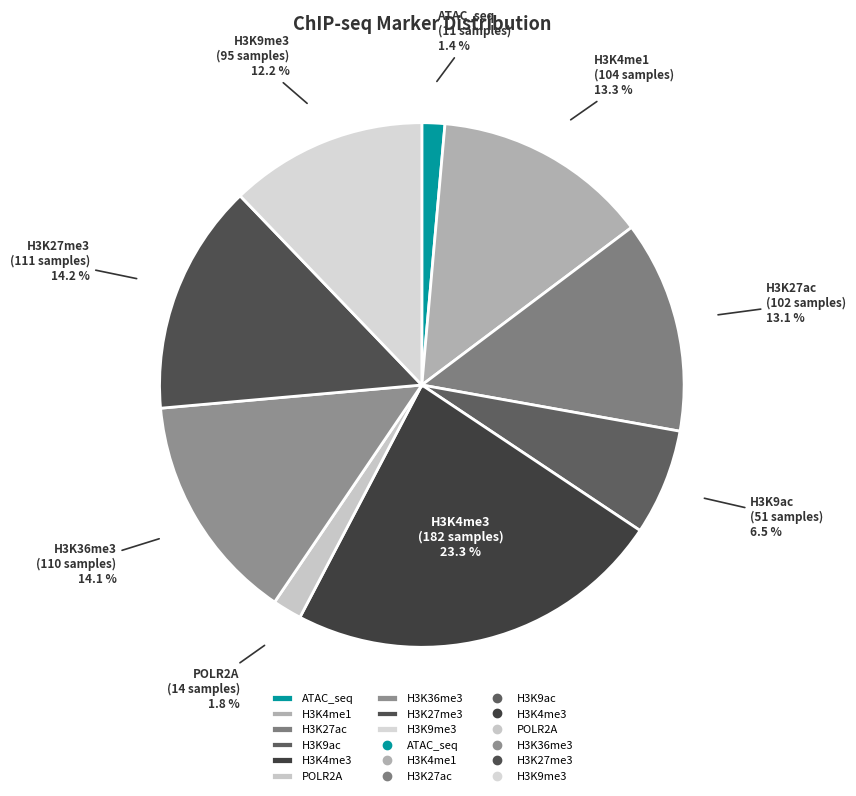

Combined, do H3K9ac and ATAC_seq account for over 50%?

No